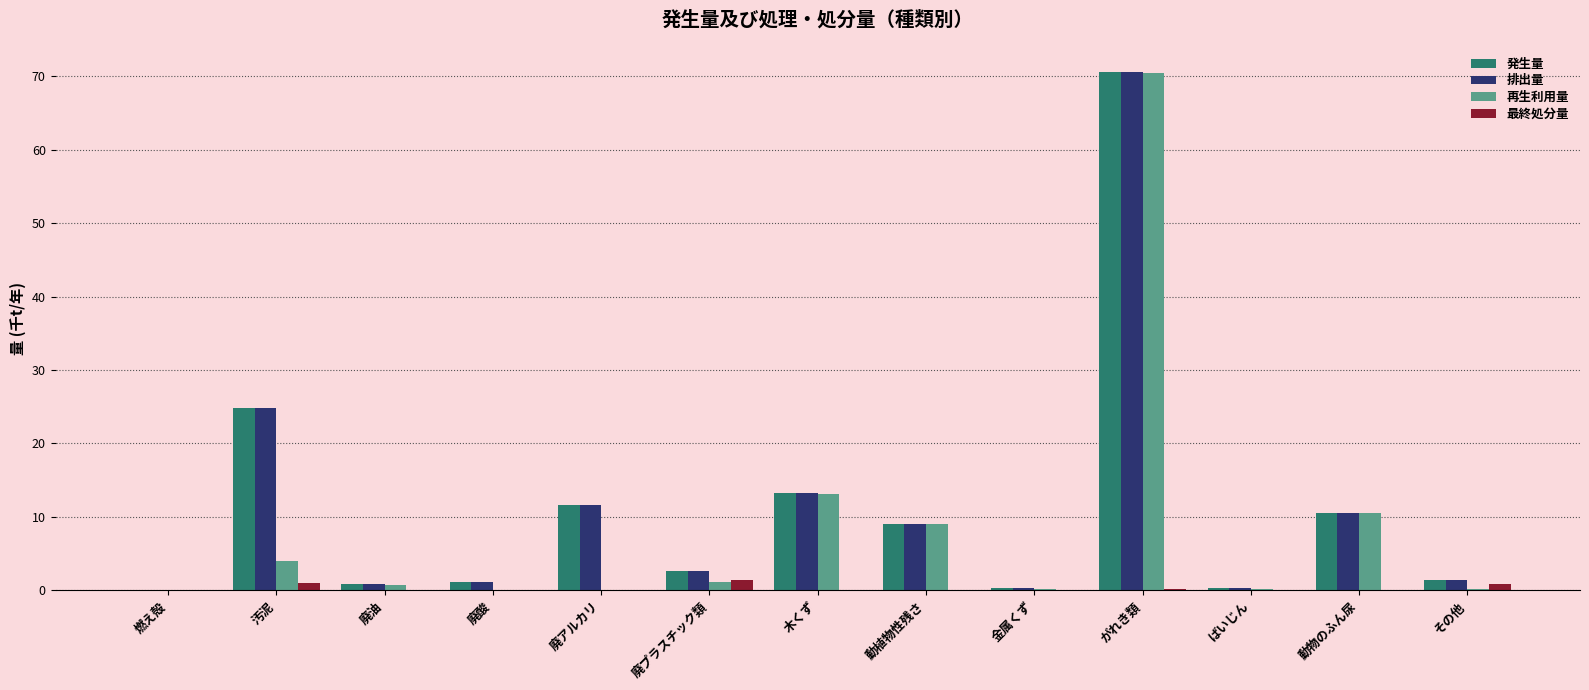

What is the total value across all series at 廃油?

2.4